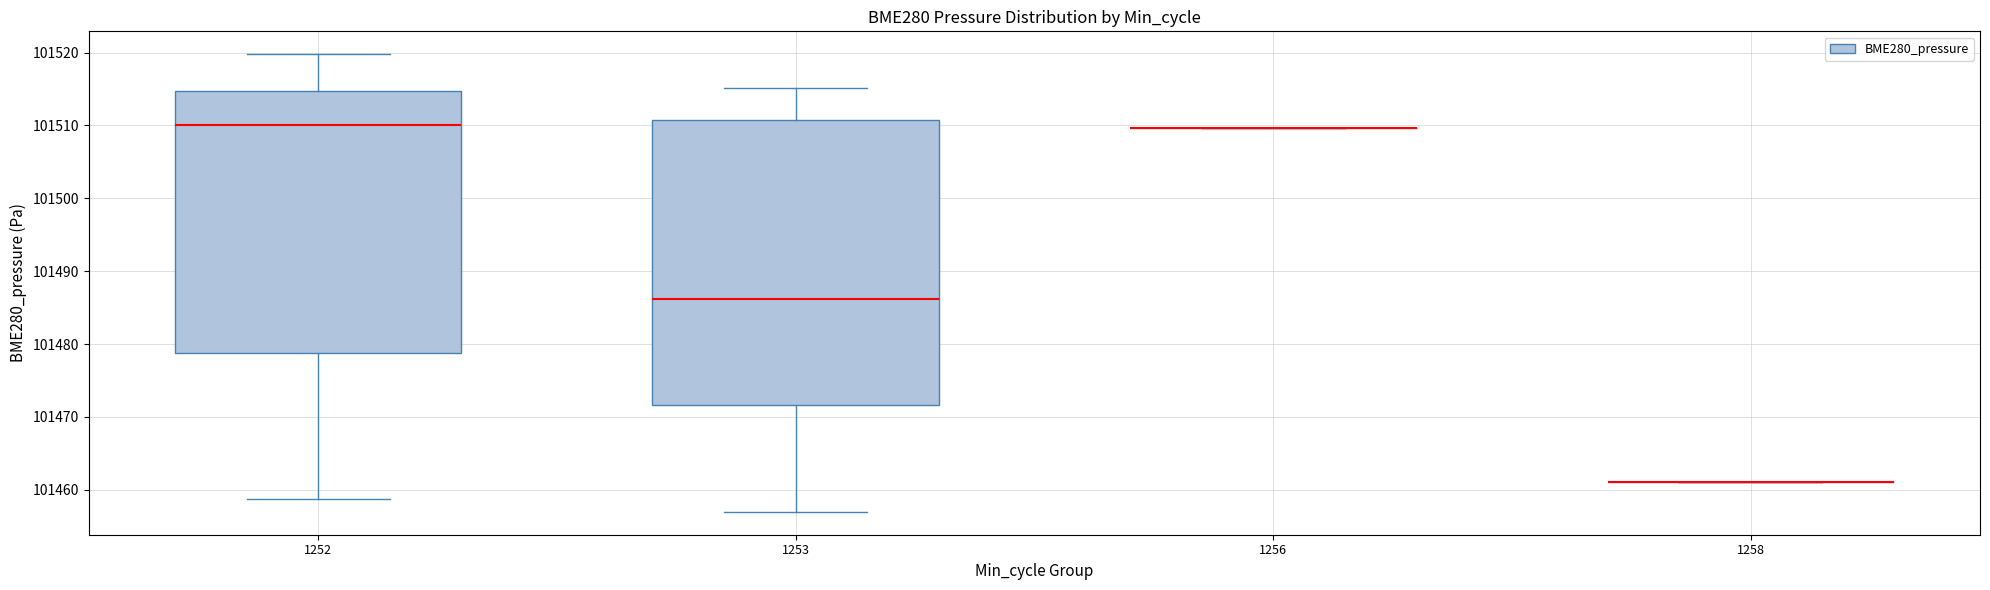

Where does the upper whisker of the box at x = 1253 end on the y-axis? The values are not printed on the chart, so give them approximately, as read against the axis.

101515